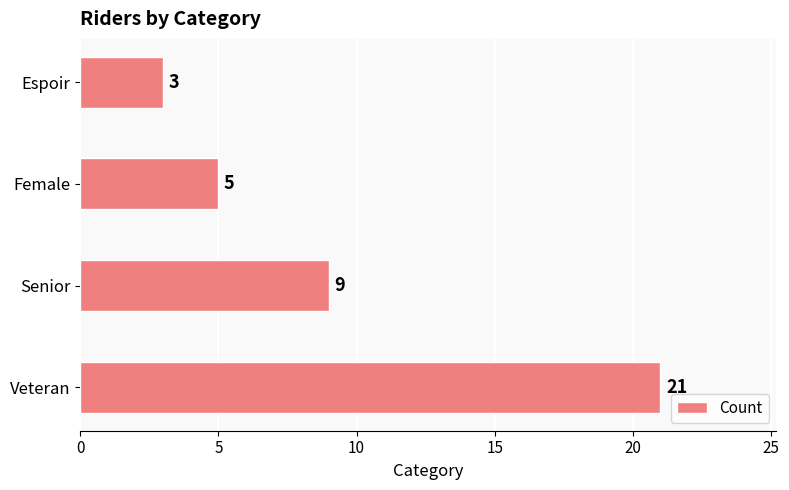

What is the difference between the second highest and second lowest values?

4